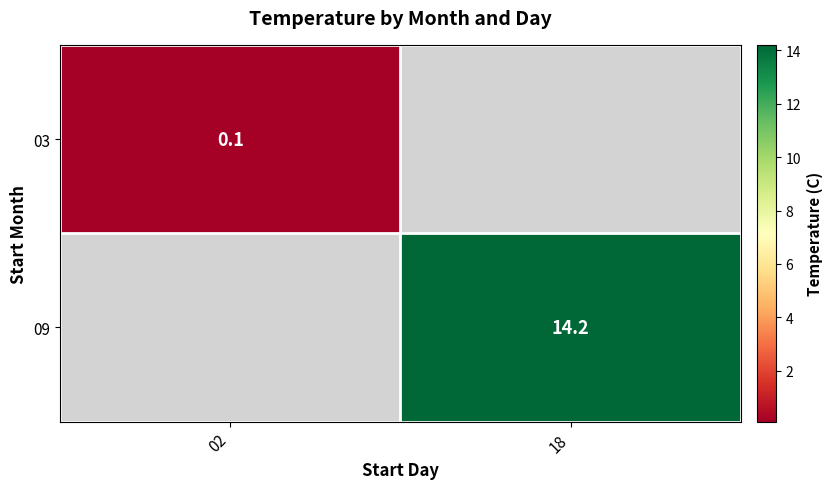

Is it true that 03 equals 0.1 at 02?

True